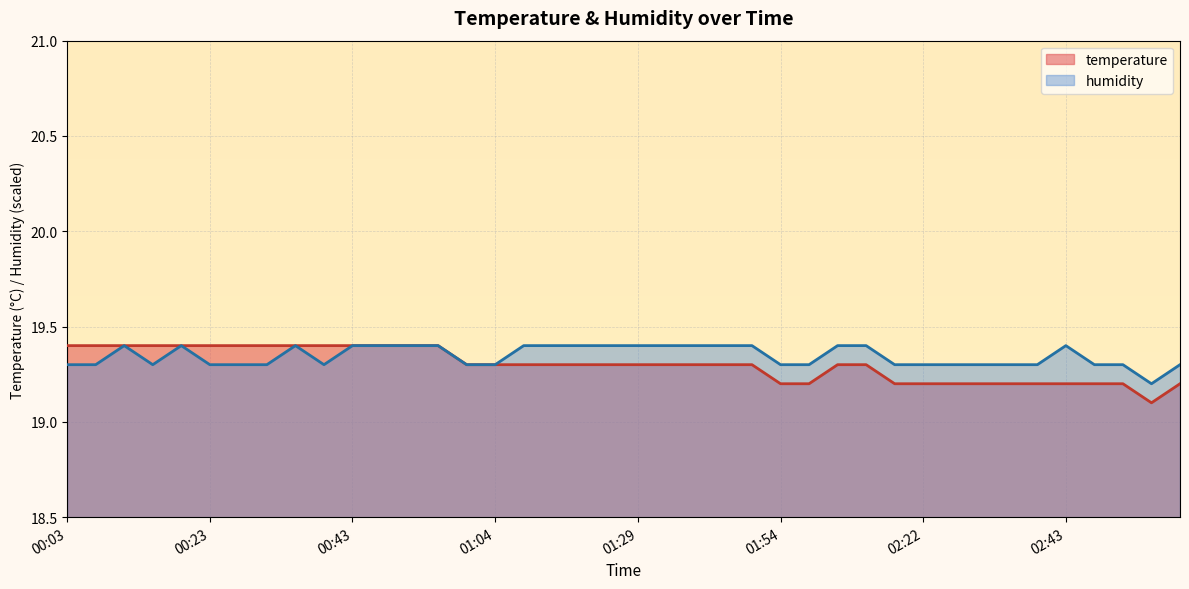

How many lines are shown in the chart?

2